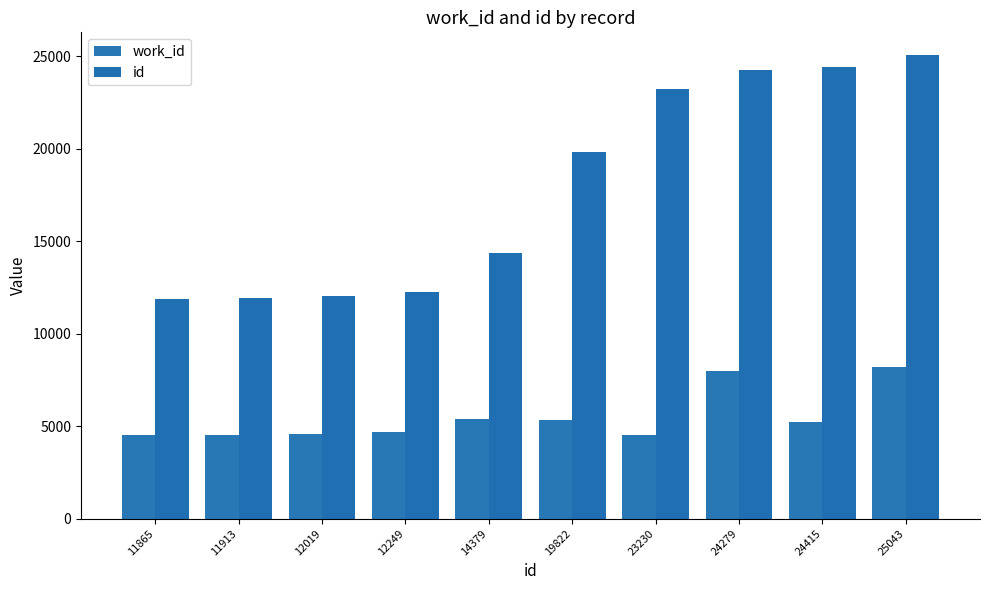

The value of id at 24279 is 24279. True or false?

True